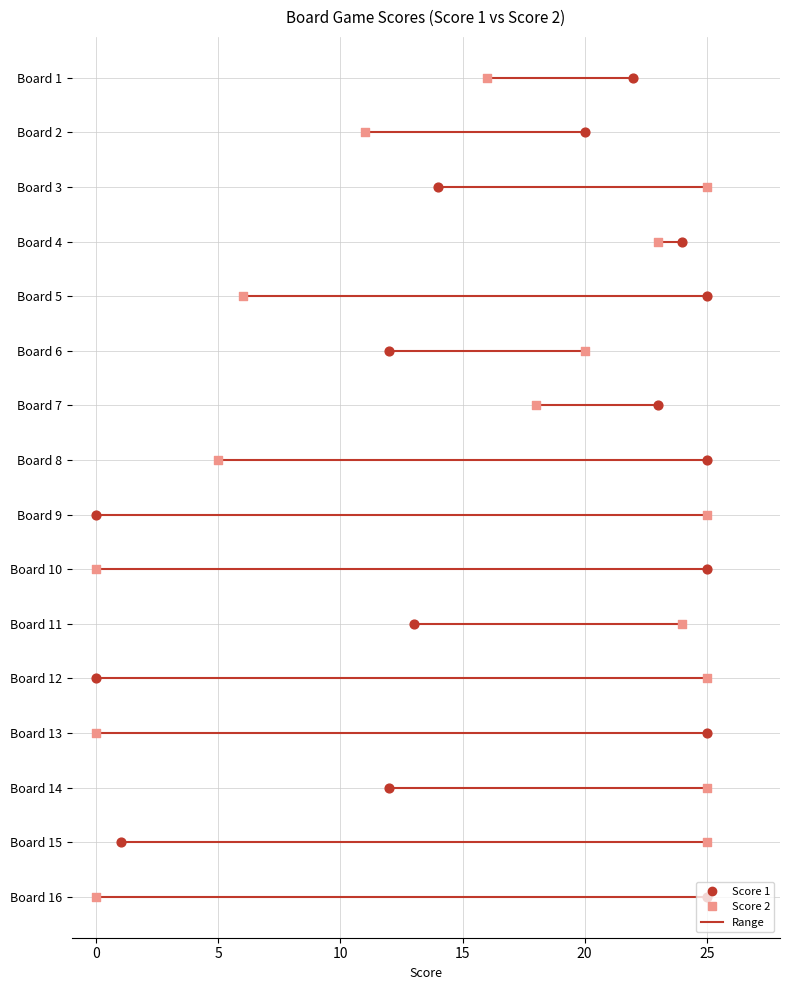

Which series contains the highest Y value?

Score 1